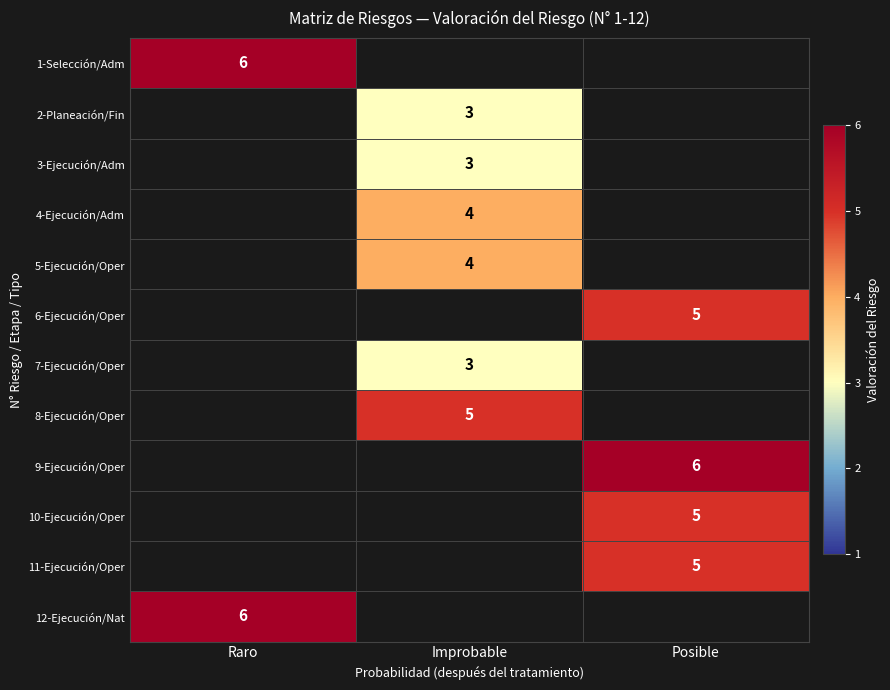

Is it true that 8-Ejecución/Oper equals 5 at Improbable?

True